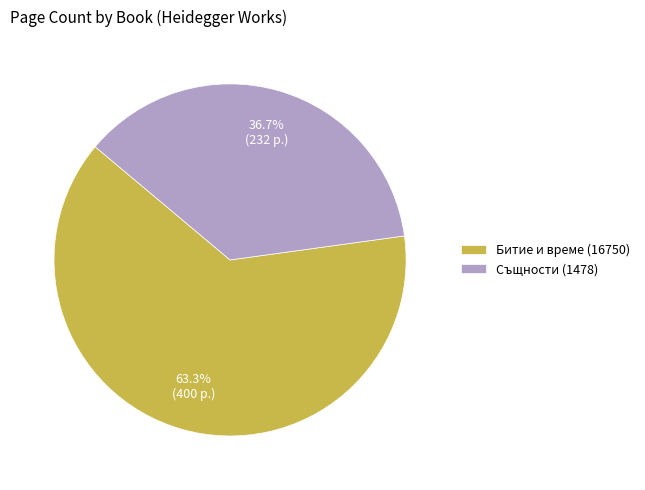

Which slice is the smallest?

Същности (1478)